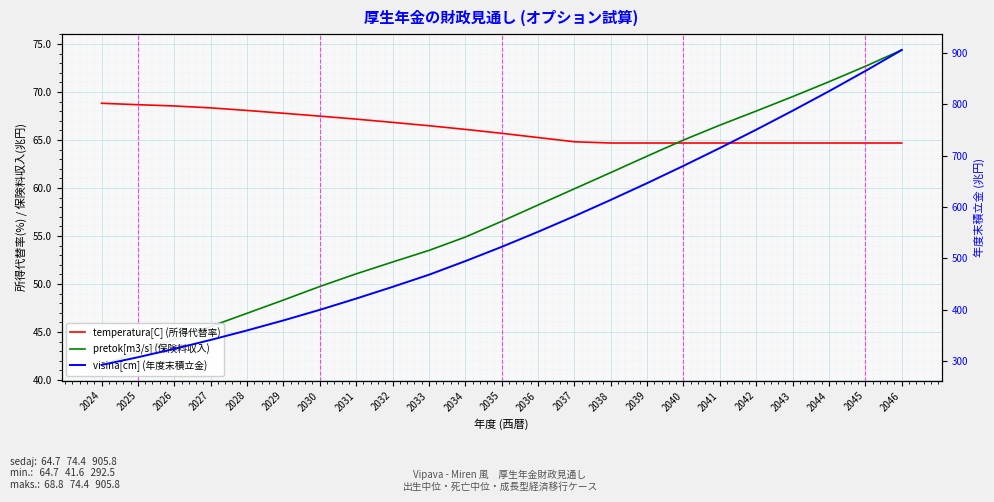

What is the difference between the maximum and minimum values in the pretok[m3/s] (保険料収入) series?

32.8